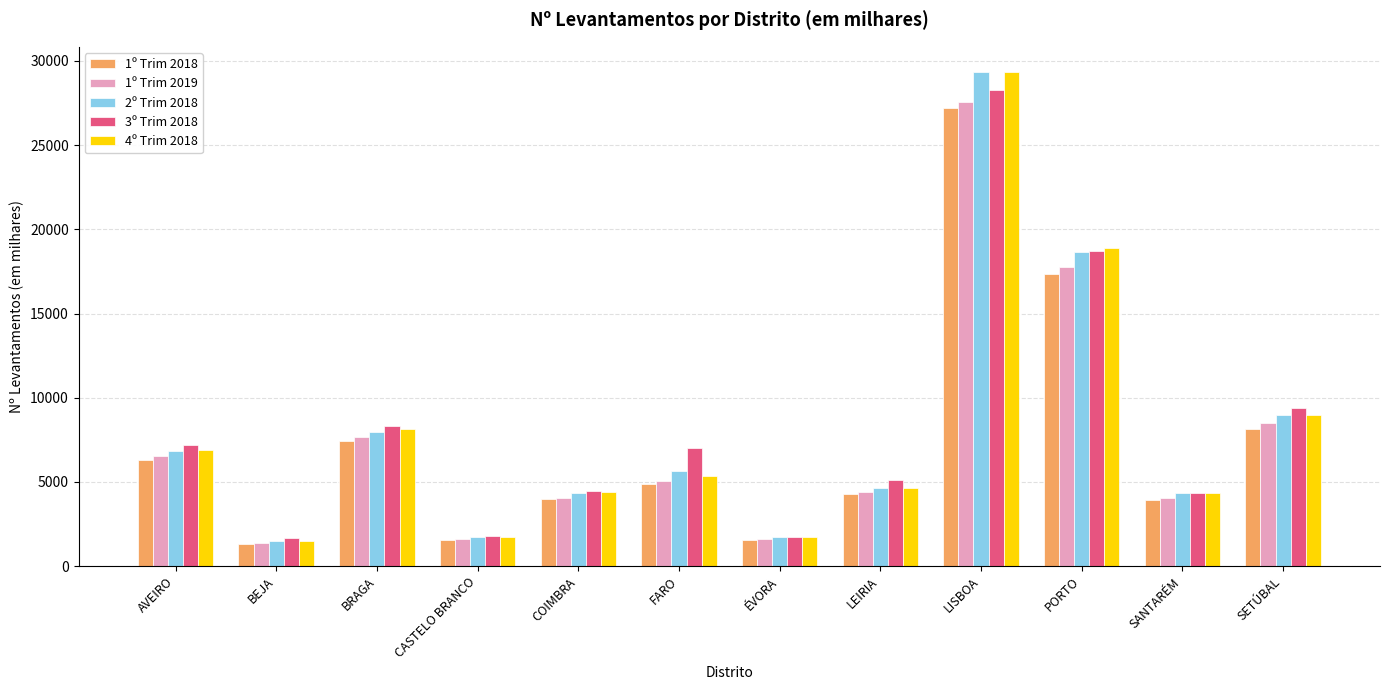

Count the number of data series in this chart.

5